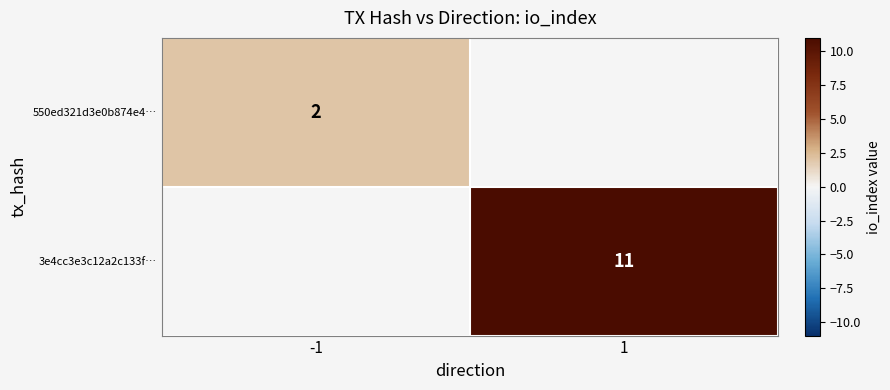

Is it true that 550ed321d3e0b874e4… equals 2 at -1?

True